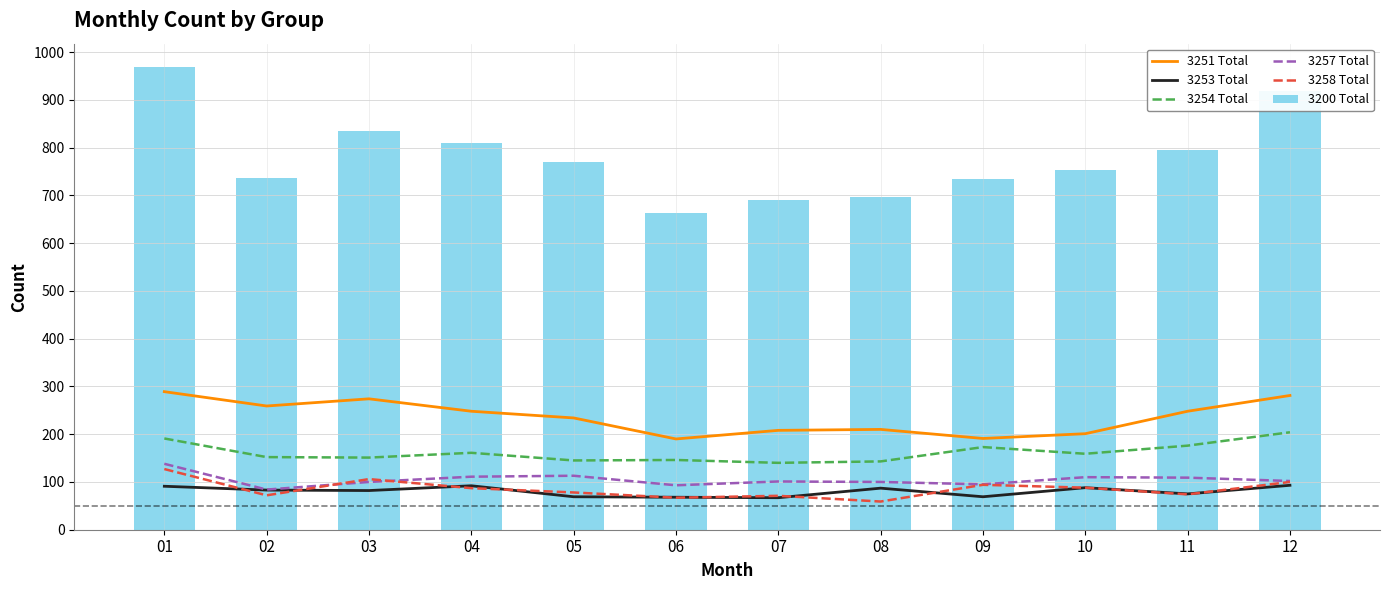

How many values in the 3258 Total series exceed 87?

5